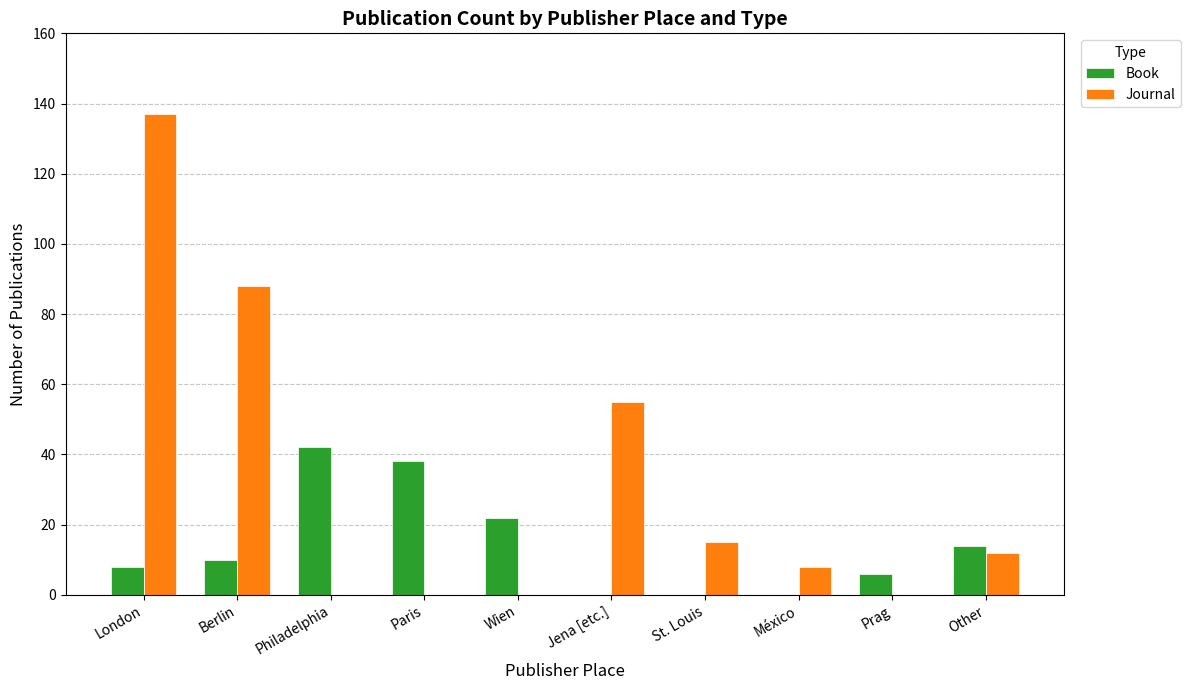

What is the highest value of the Journal series?

137